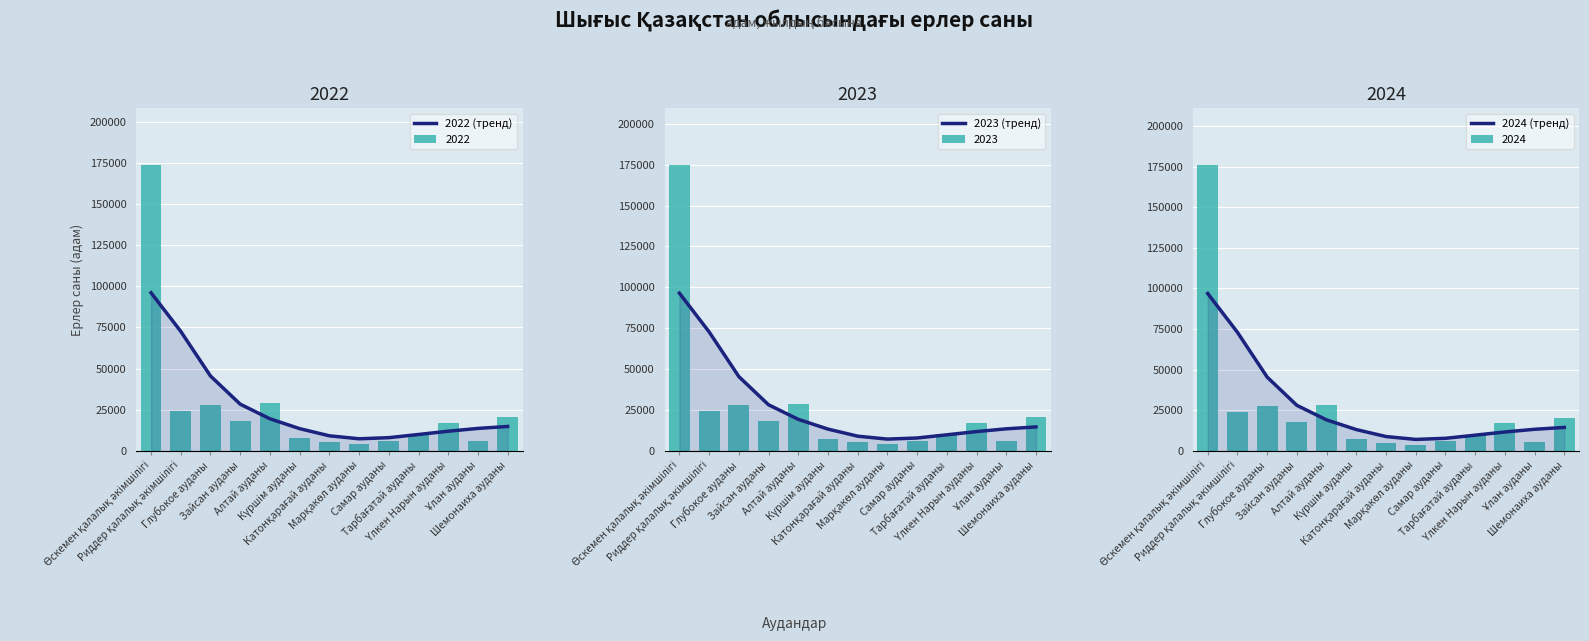

Reading left to right, list all the values displayed in this chart.

2022 (тренд): 96022	72566	45478	28374	19513	13522	9172	7365	8039	9975	11963	13656	14849
2023 (тренд): 96461	72783	45448	28207	19311	13337	9013	7219	7898	9838	11826	13503	14675
2024 (тренд): 96879	72990	45414	28028	19084	13123	8835	7068	7753	9683	11651	13305	14459